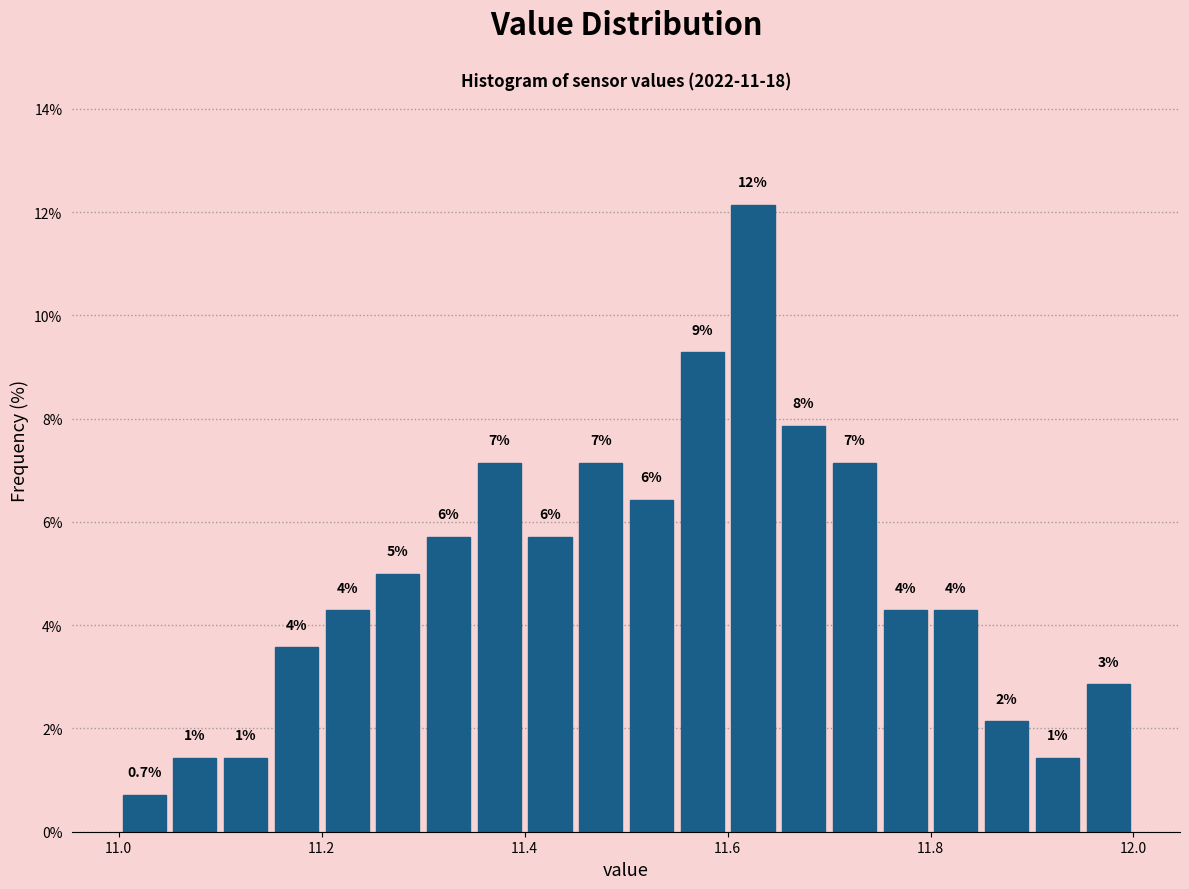

Read against the x-axis, roughly where is the centre of the tallest bar?

11.62